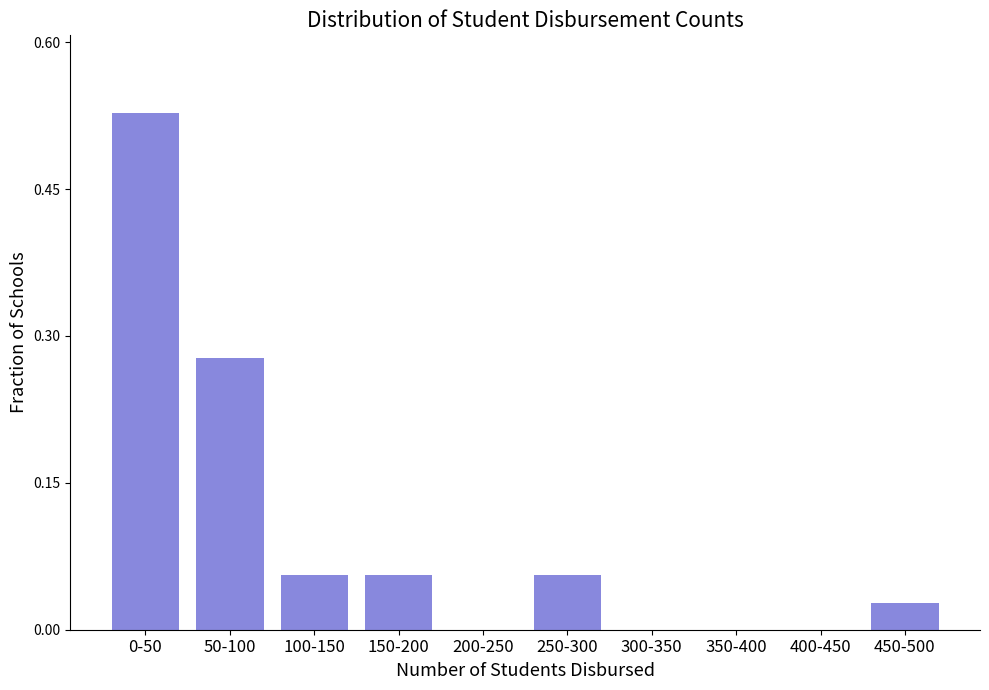

What is the sum of all values?

1.0